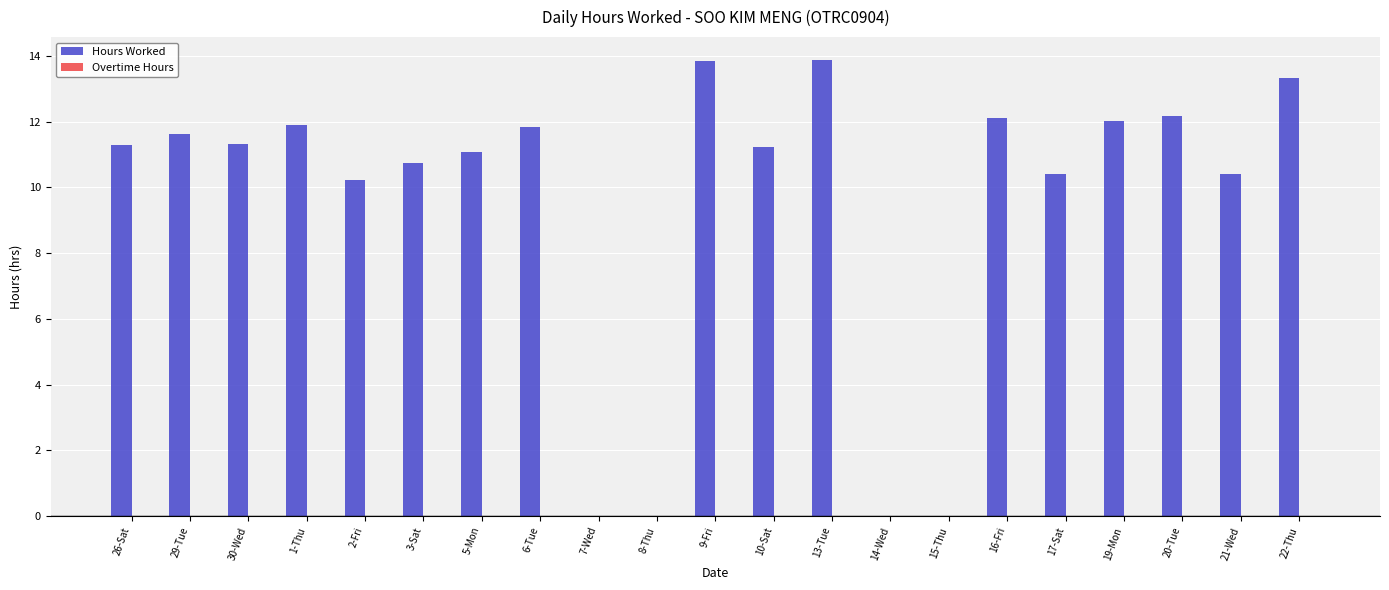

What is the greatest value displayed?

13.9